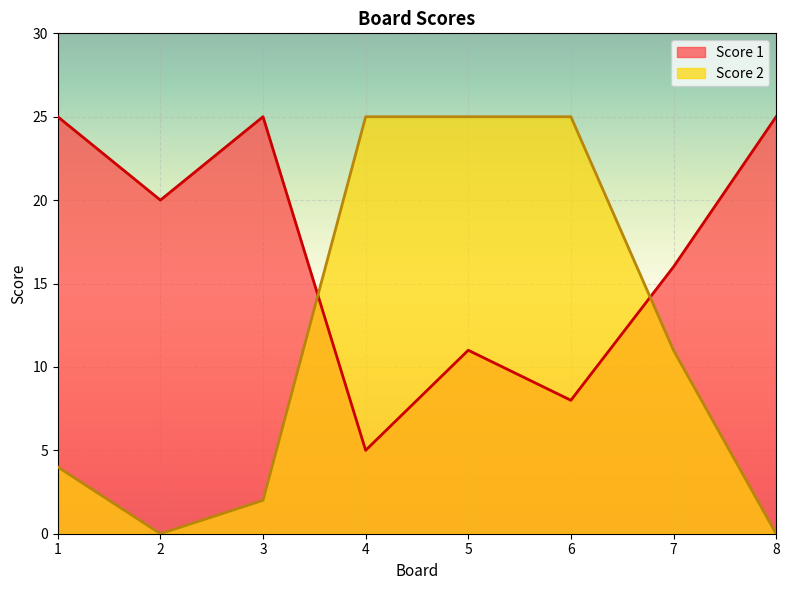

How many data points in Score 1 are above 20?

3